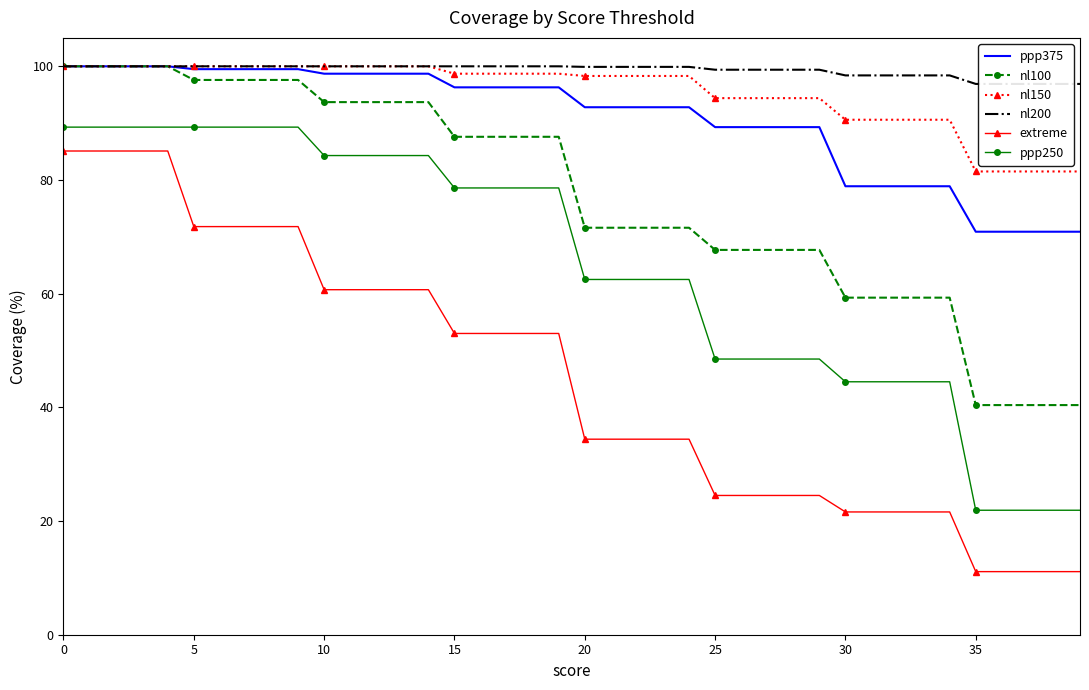

The value of nl100 at 25 is 101.6. True or false?

False